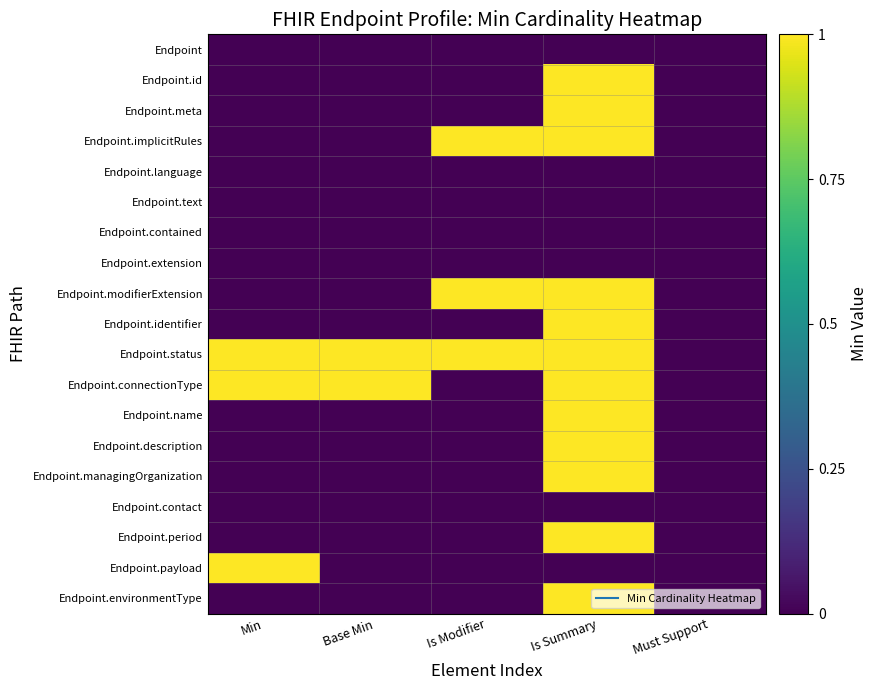

At which category does the chart reach its peak across all series?

Is Summary